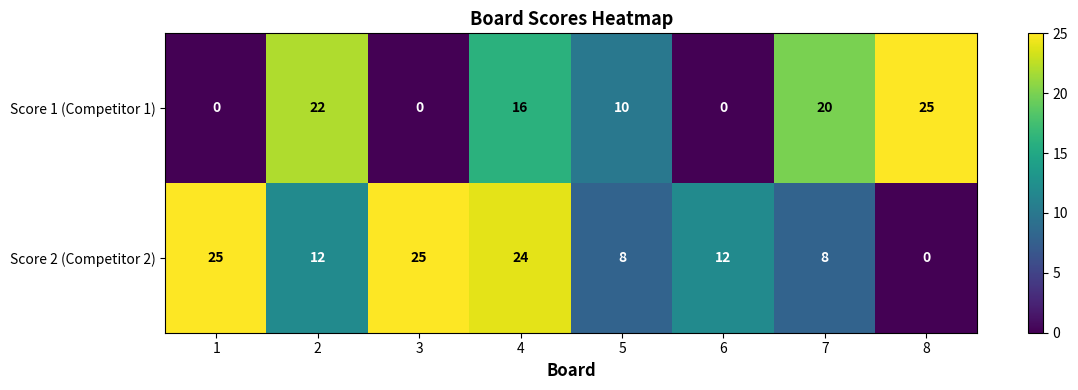

Reading left to right, transcribe all the data shown in this chart.

Score 1 (Competitor 1): 1=0	2=22	3=0	4=16	5=10	6=0	7=20	8=25
Score 2 (Competitor 2): 1=25	2=12	3=25	4=24	5=8	6=12	7=8	8=0